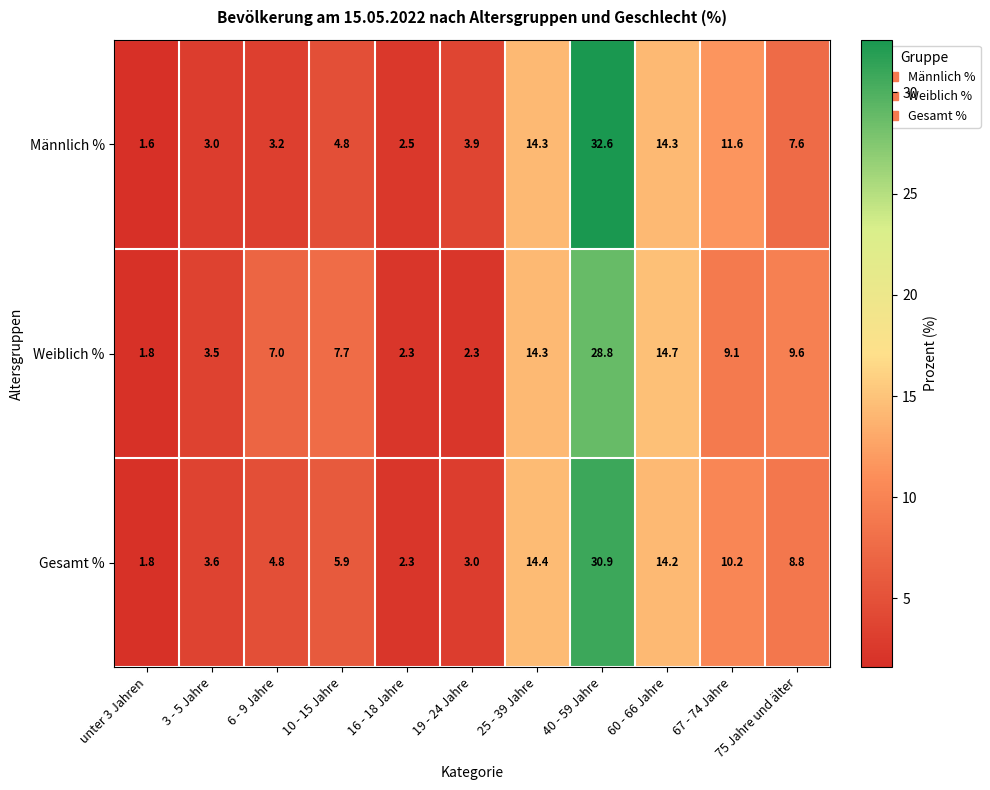

At which label does Gesamt % reach its peak?

40 - 59 Jahre